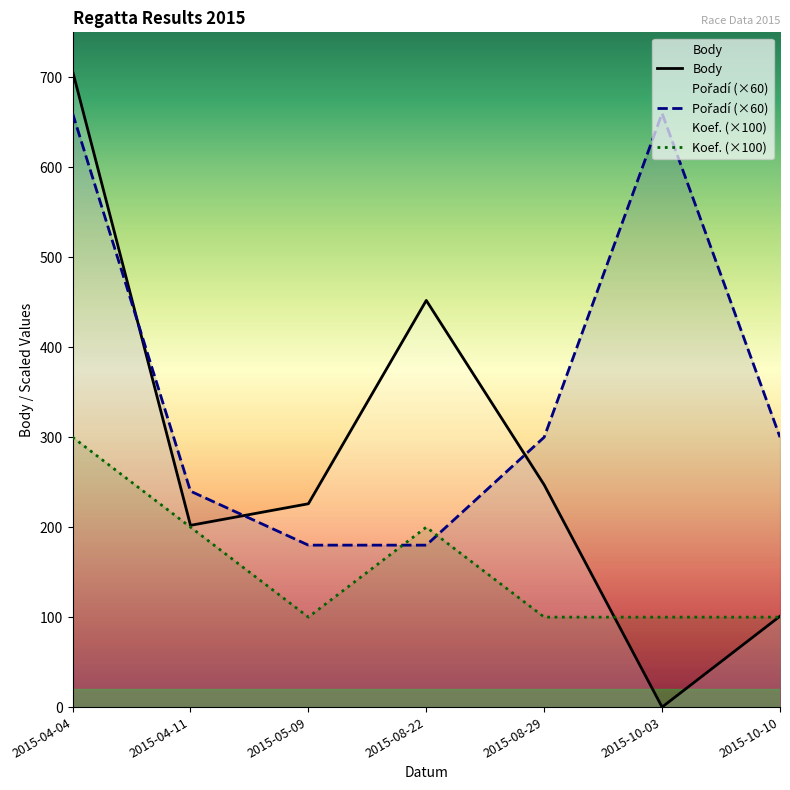

Between 2015-04-11 and 2015-05-09, which is larger?

2015-05-09